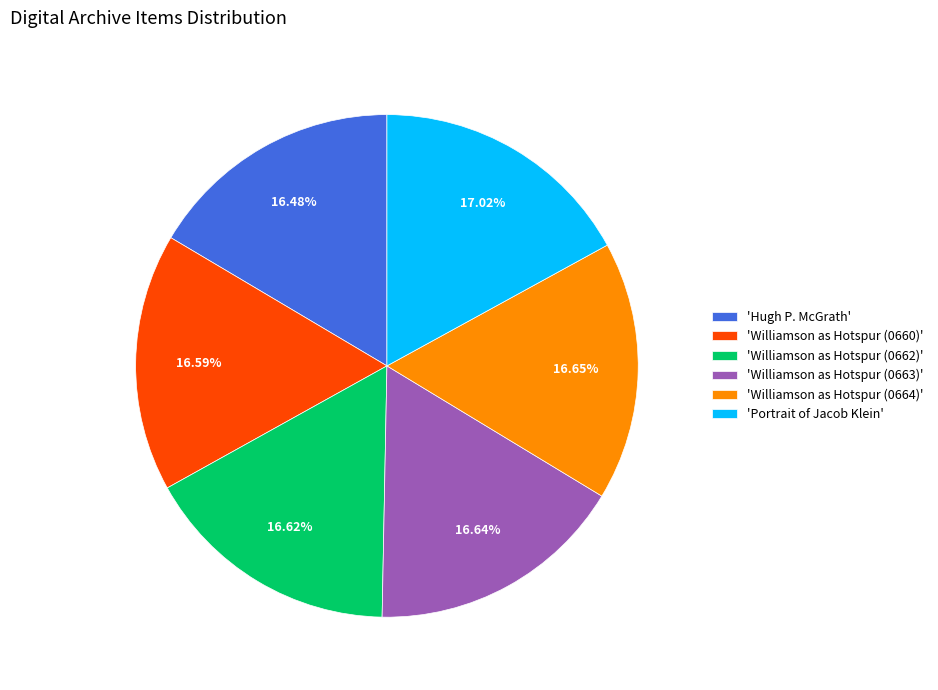

Do 'Williamson as Hotspur (0663)' and 'Portrait of Jacob Klein' together represent more than half of the pie?

No